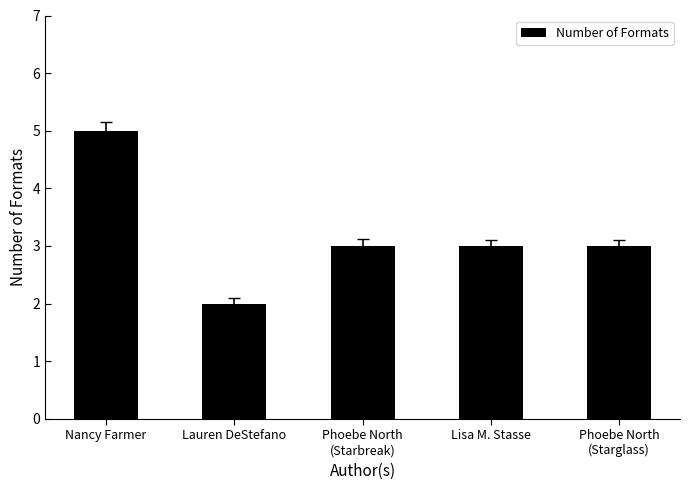

What position from the right is Phoebe North
(Starbreak)?

3